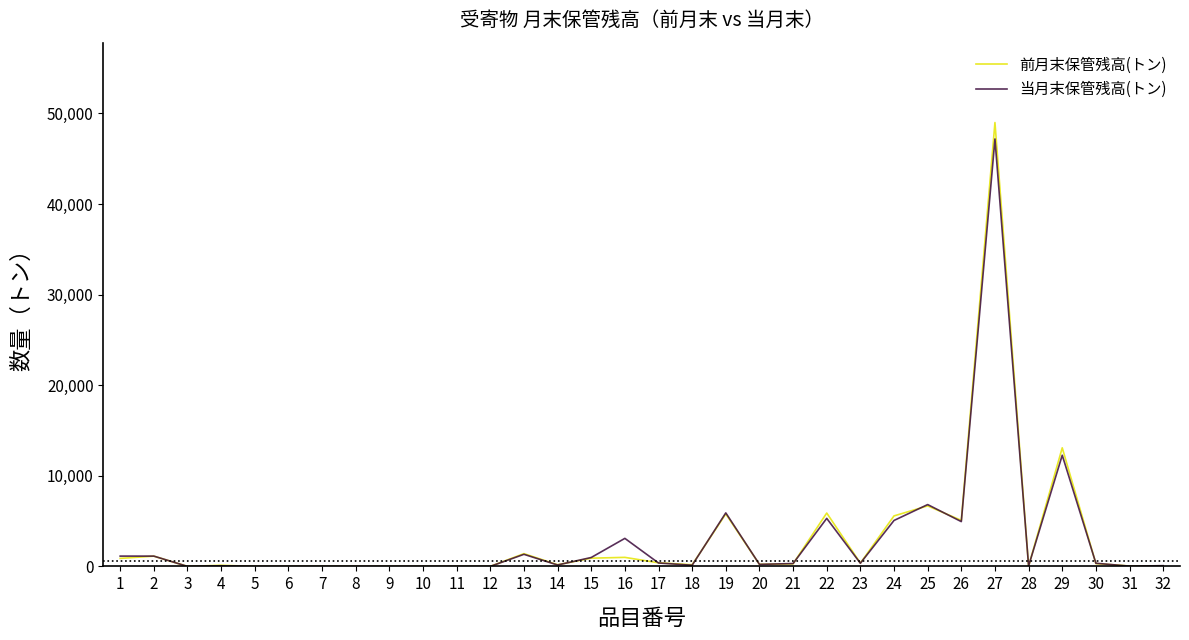

Which series has the widest spread of values?

前月末保管残高(トン)